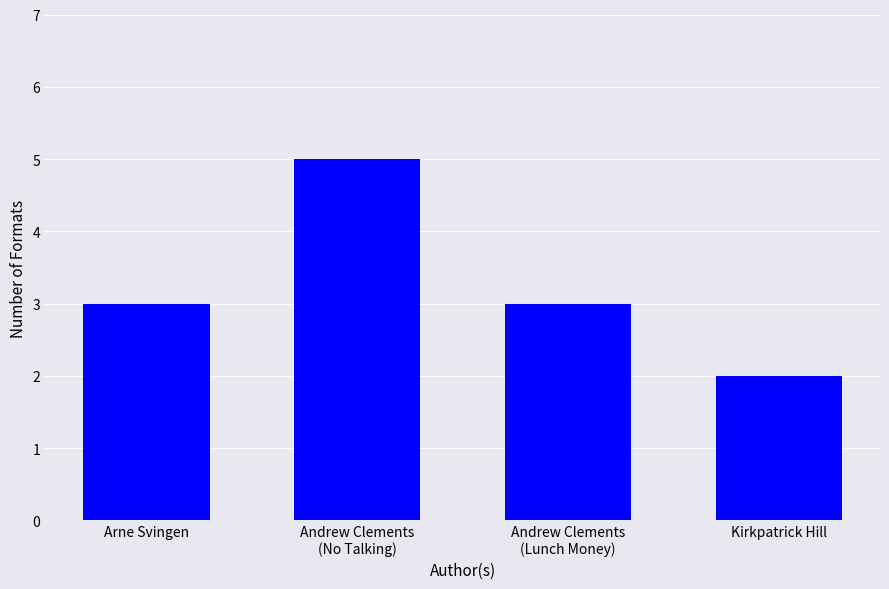

Does the chart contain any negative values?

No